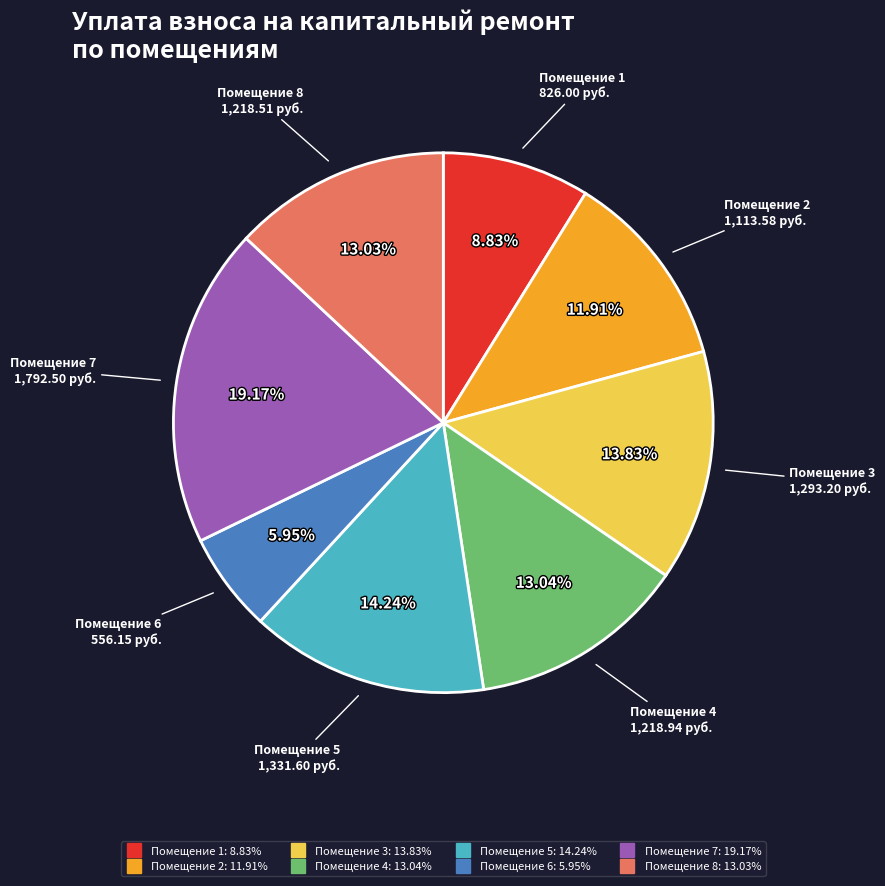

Is there any slice that represents more than half of the pie?

No